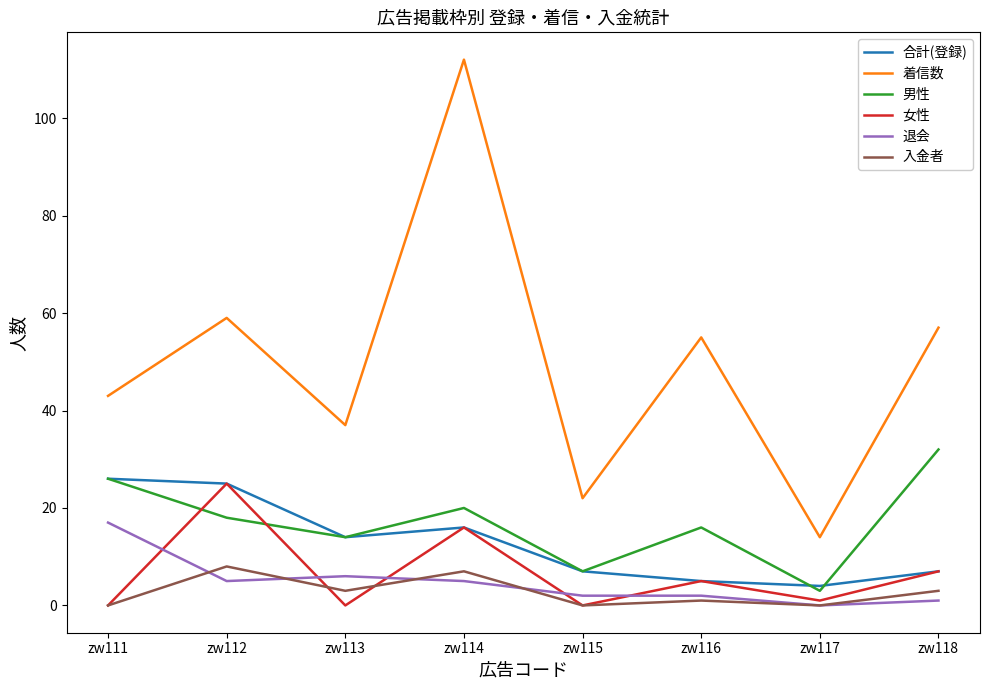

List the series in order of their peak value, lowest first.

入金者, 退会, 女性, 合計(登録), 男性, 着信数